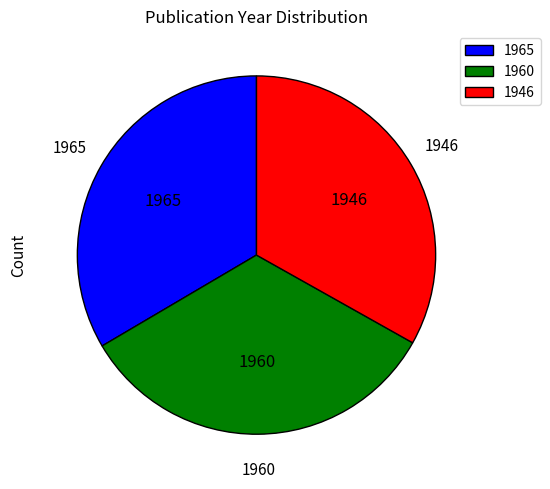

Combined, do 1960 and 1965 account for over 50%?

Yes